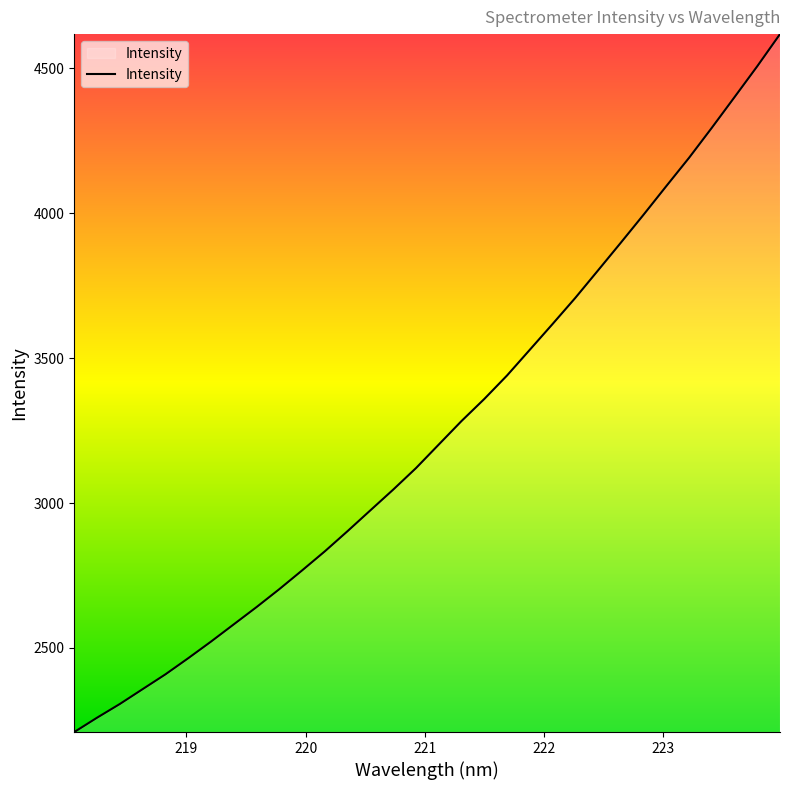

What is the sum of all values?

104035.4